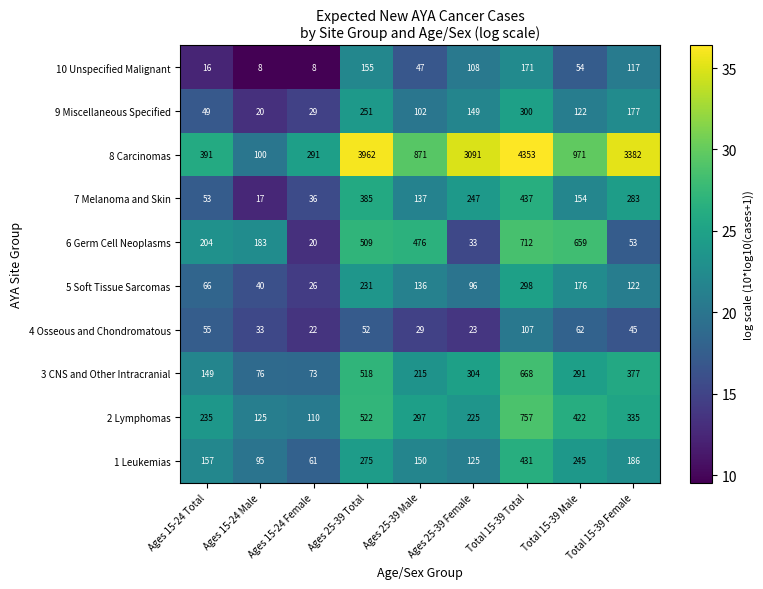

Count the number of categories in the chart.

9